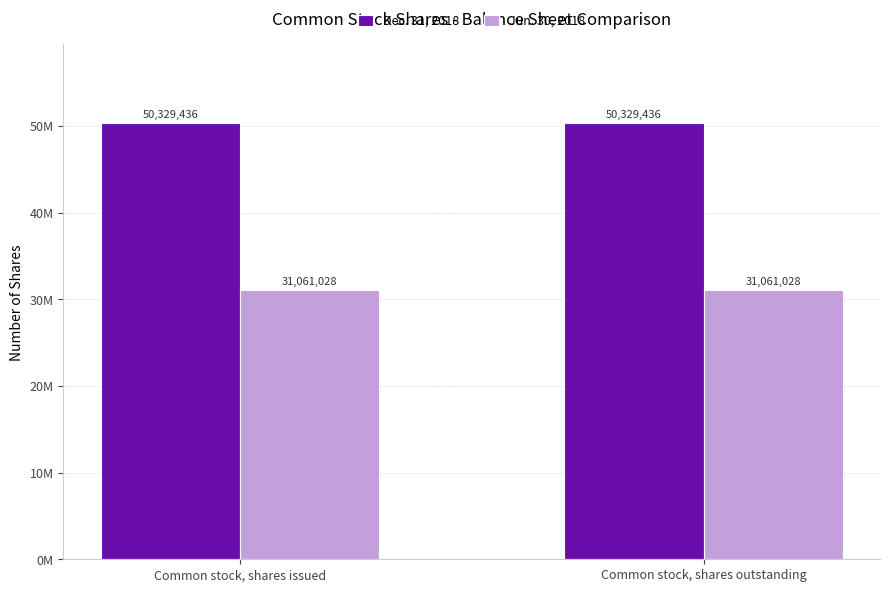

Where is Jun. 30, 2018 nearest to the value 31061028?

Common stock, shares issued